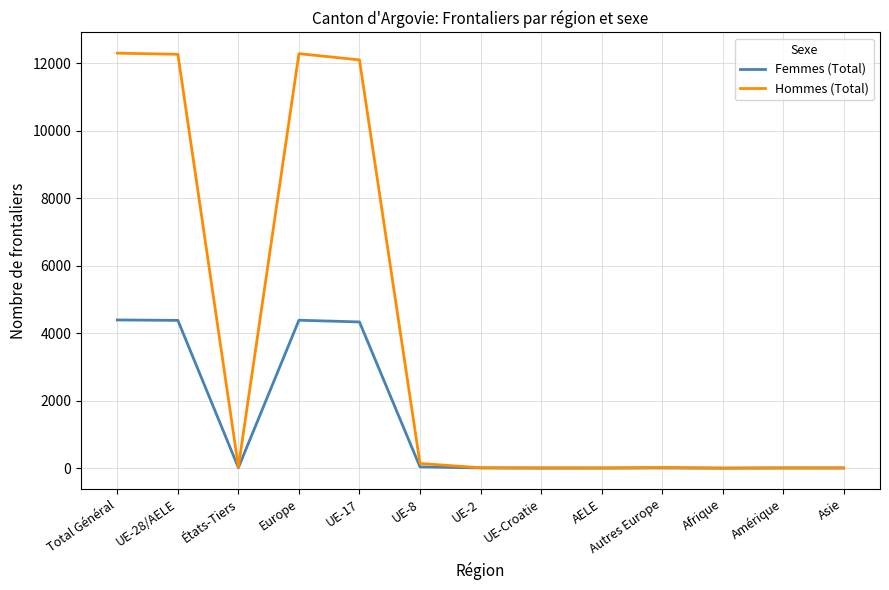

Is the value of Femmes (Total) at Total Général greater than the value of Hommes (Total) at Asie?

Yes